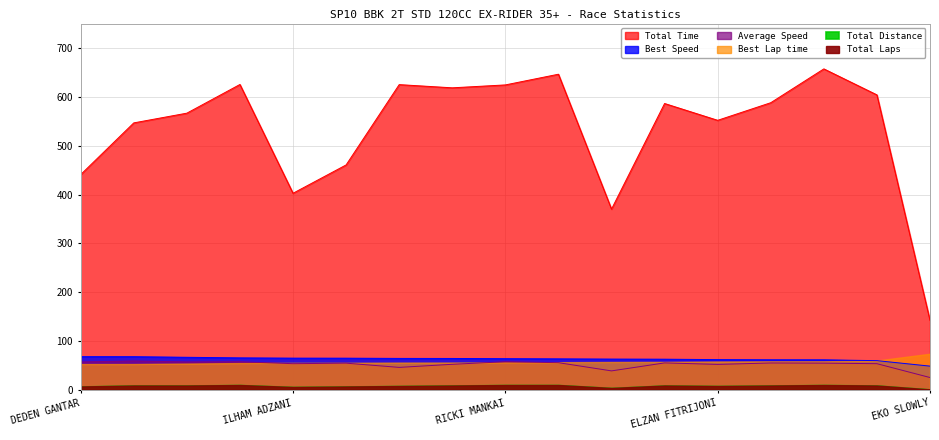

True or false: Average Speed and Total Time cross at least once.

False